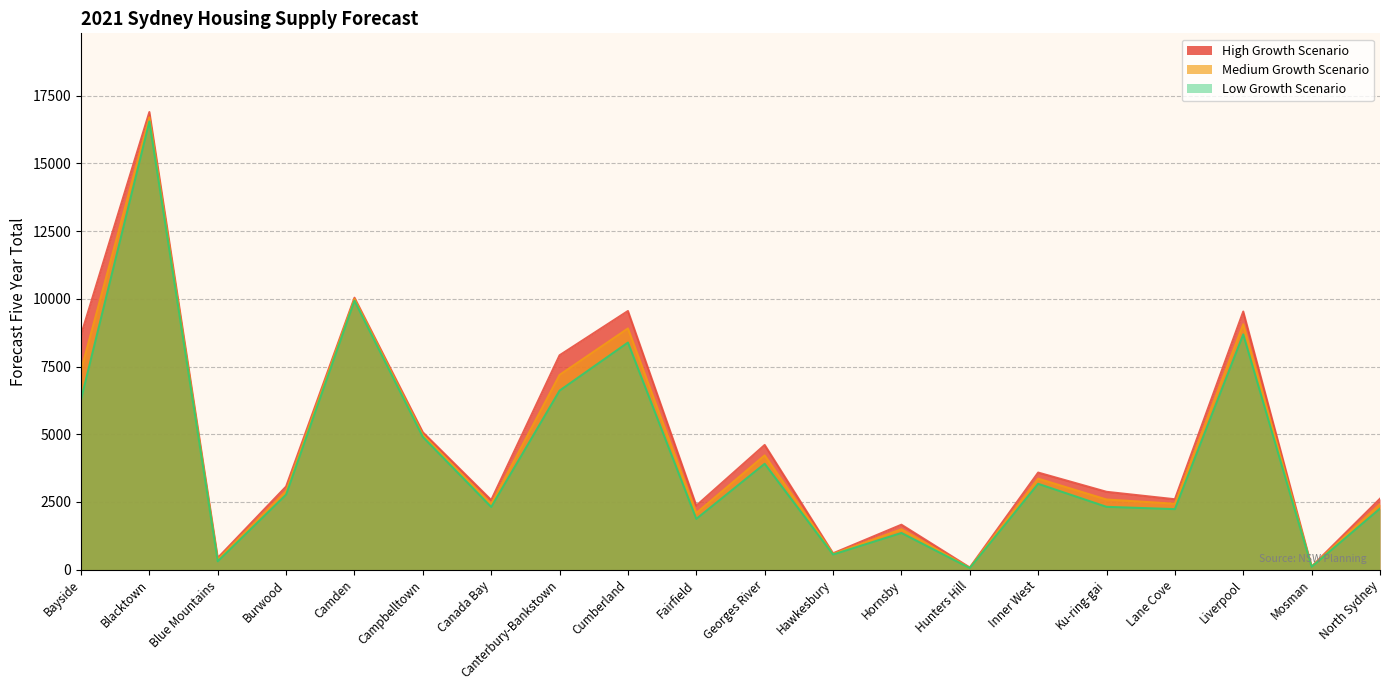

What are all the series names shown in the legend?

High Growth Scenario, Medium Growth Scenario, Low Growth Scenario